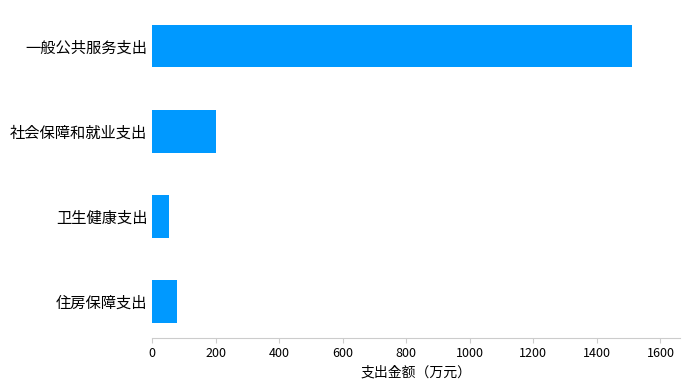

How many values are below 200?

2